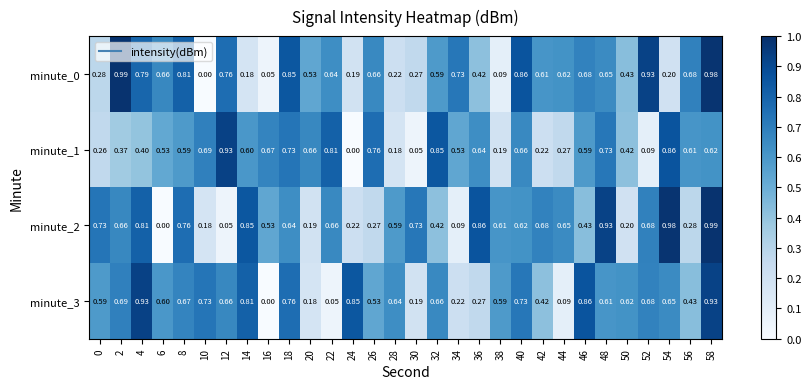

Is the value of minute_2 at 30 greater than the value of minute_3 at 34?

Yes